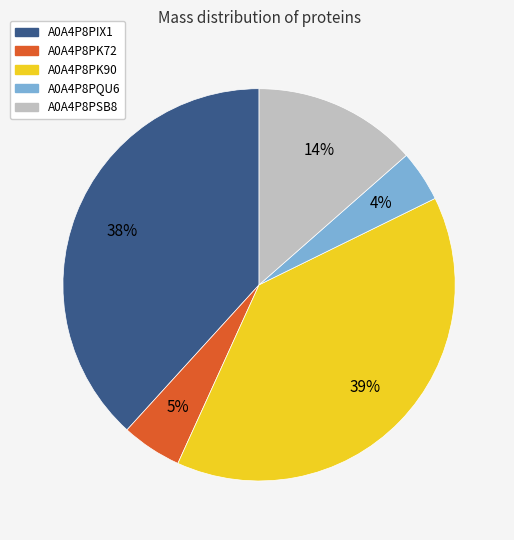

The A0A4P8PK90 slice represents 39% of the pie. True or false?

True